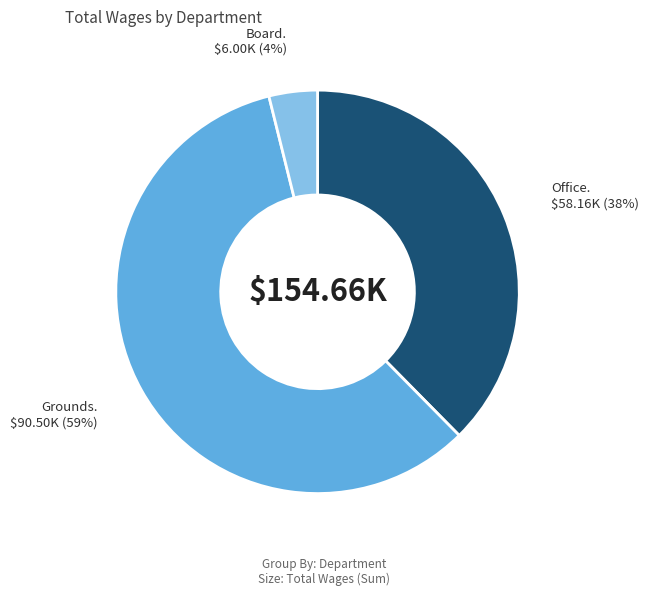

Is there a majority slice in this chart?

Yes